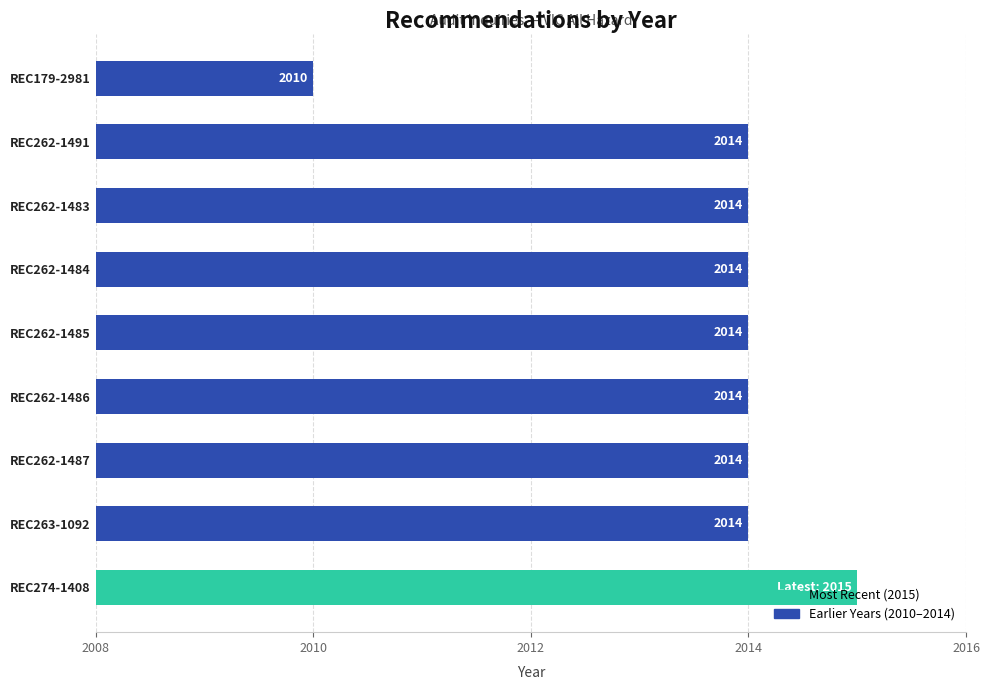

Read the value at REC262-1491.

2014